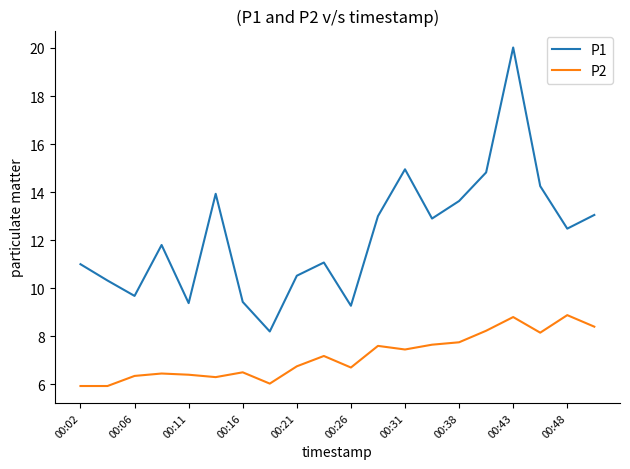

True or false: P2 and P1 intersect in this chart.

False